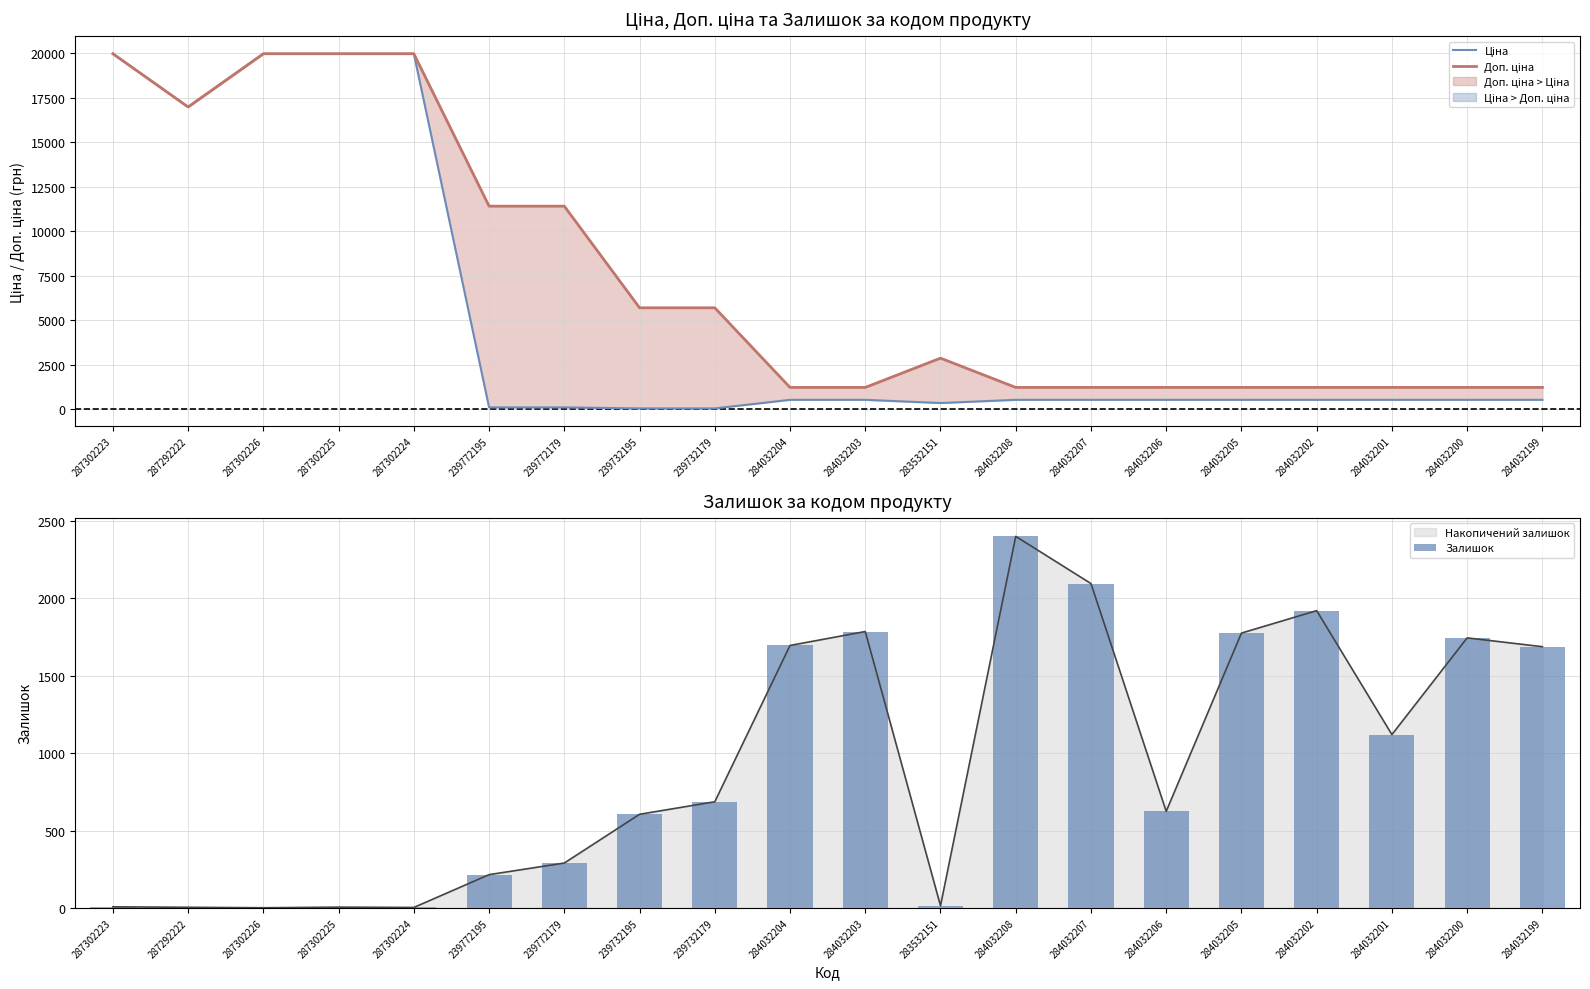

What is the spread (max minus min) of values at 239772179?

11295.9